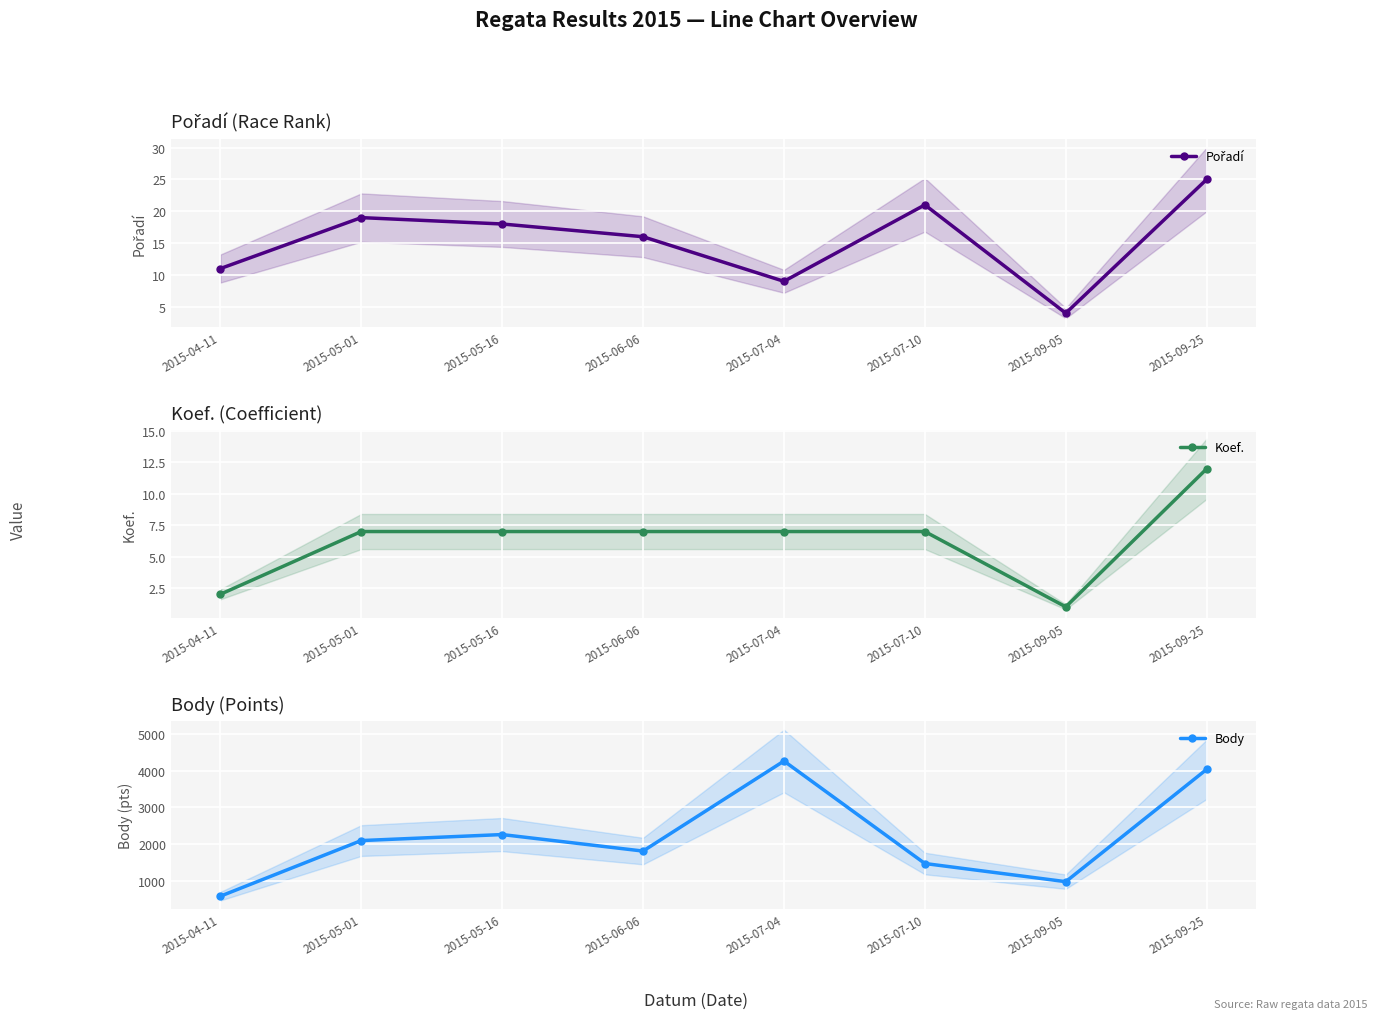

At how many categories does at least one series exceed 3077?

2